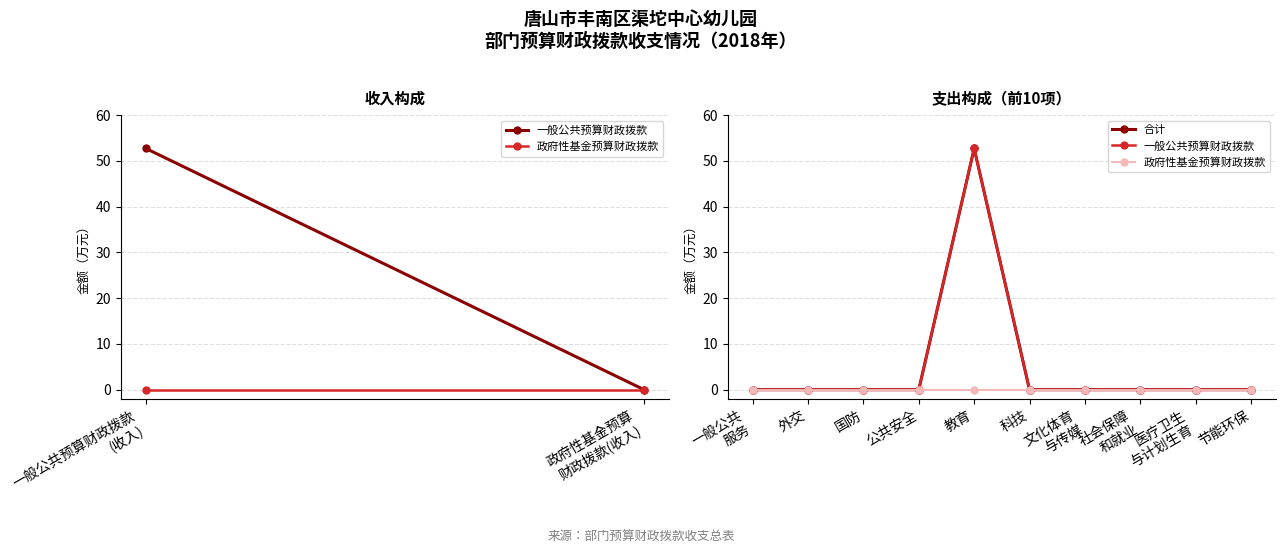

True or false: 合计 and 政府性基金预算财政拨款 intersect in this chart.

False